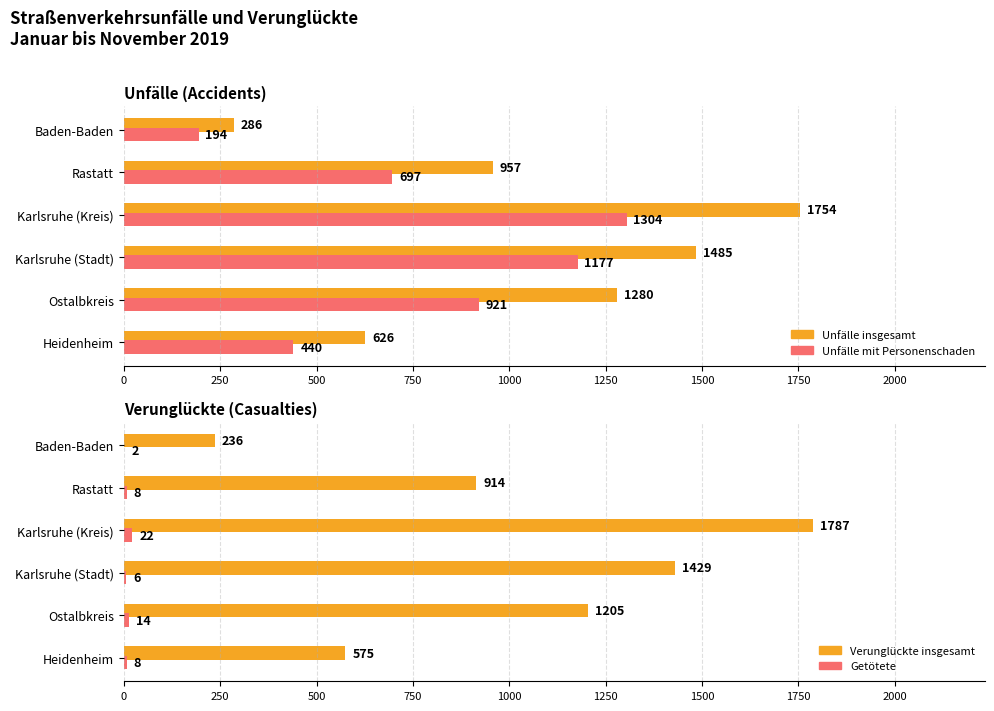

What is the minimum value shown in the chart?

2